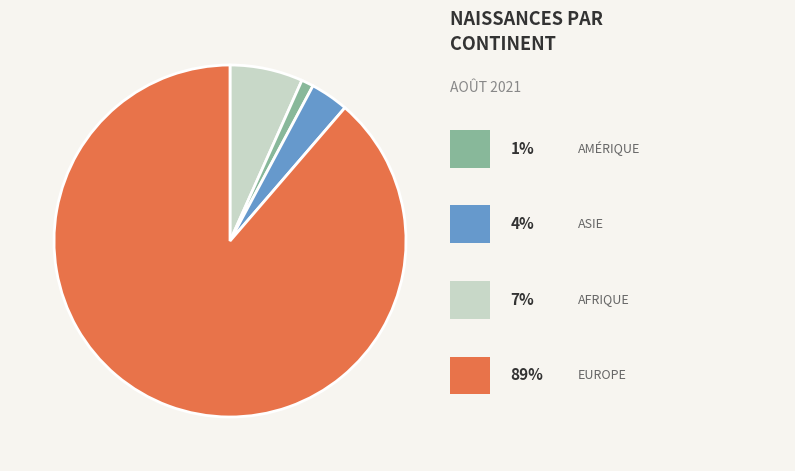

Is there a majority slice in this chart?

Yes